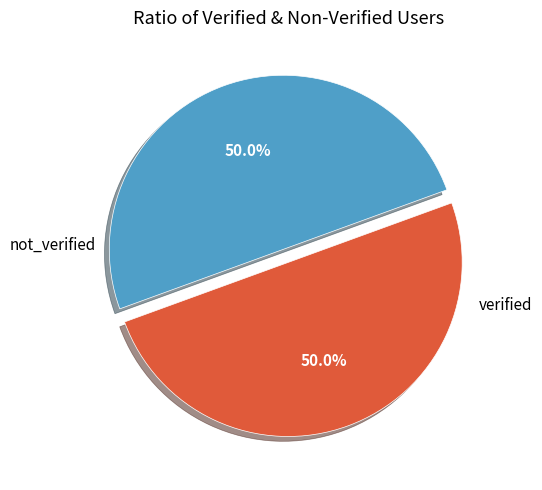

How many segments does this pie chart have?

2